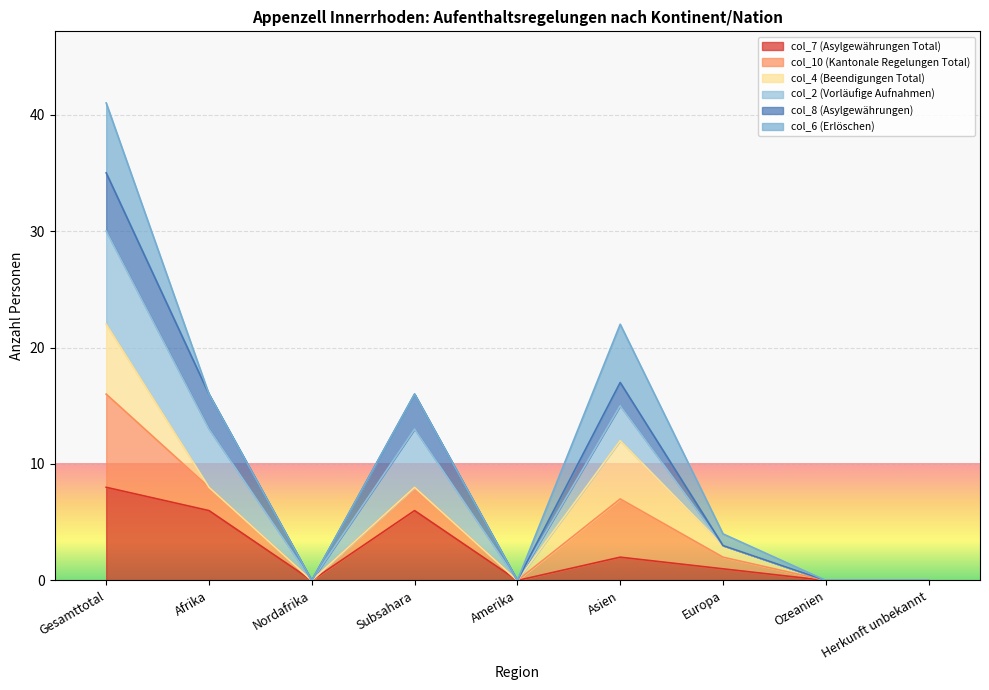

True or false: col_7 (Asylgewährungen Total) and col_10 (Kantonale Regelungen Total) cross at least once.

False